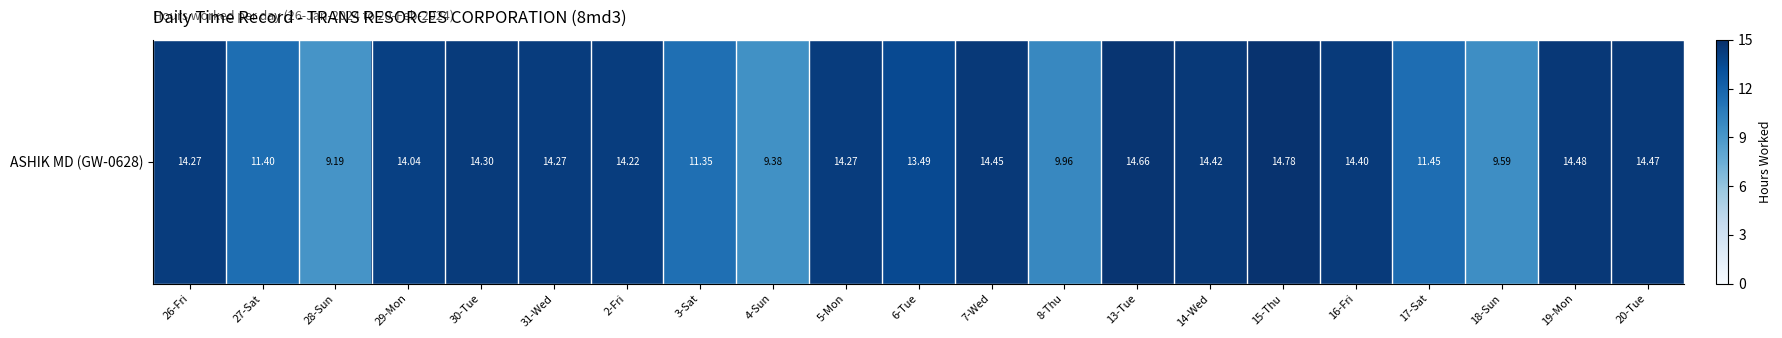

Count the number of categories in the chart.

21